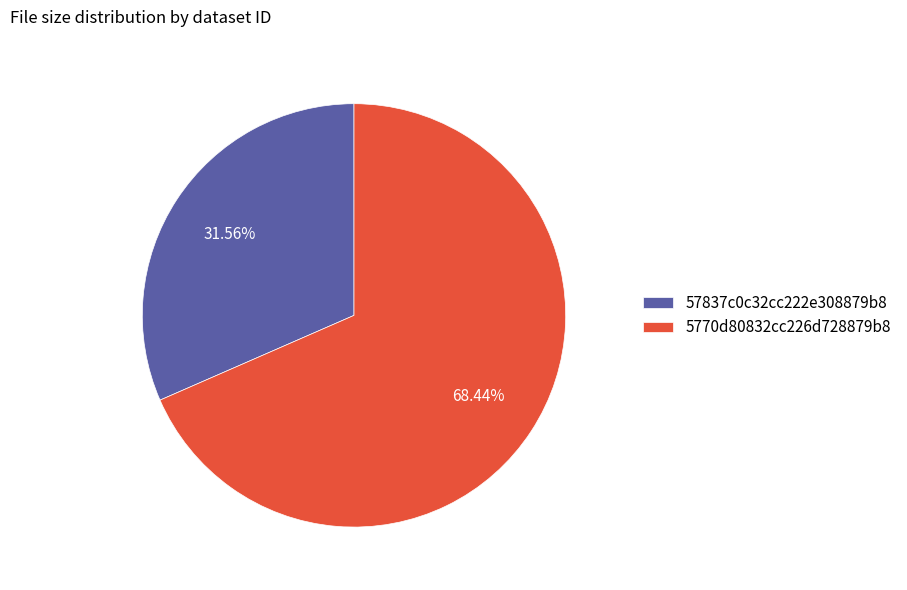

Which slice is the largest?

5770d80832cc226d728879b8